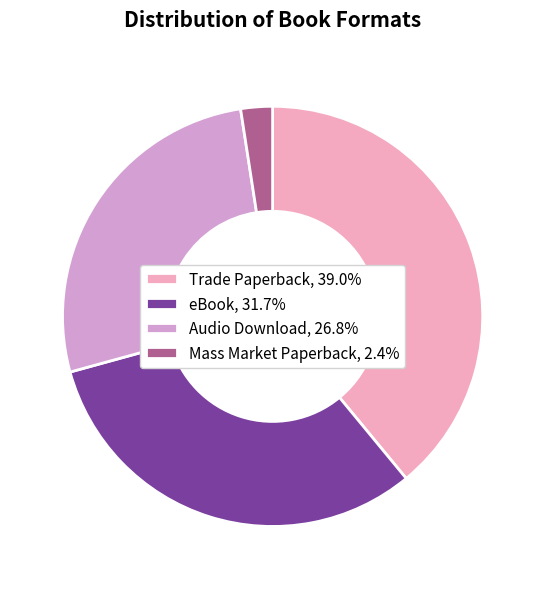

Is there any slice that represents more than half of the pie?

No